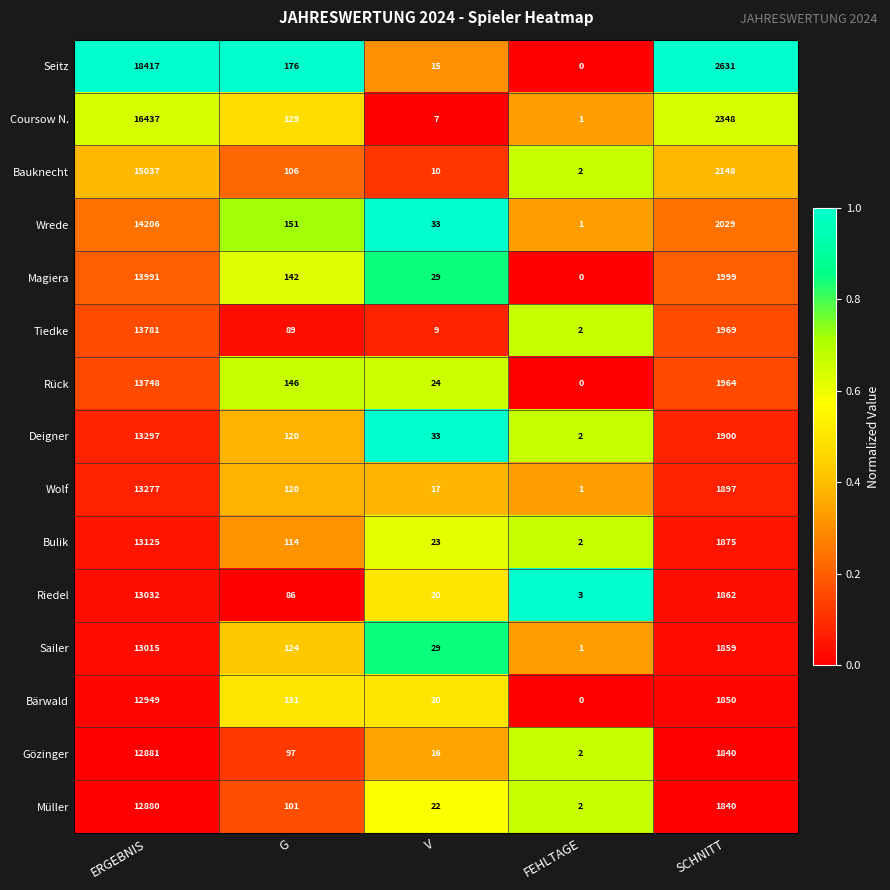

How many series are shown in this chart?

15